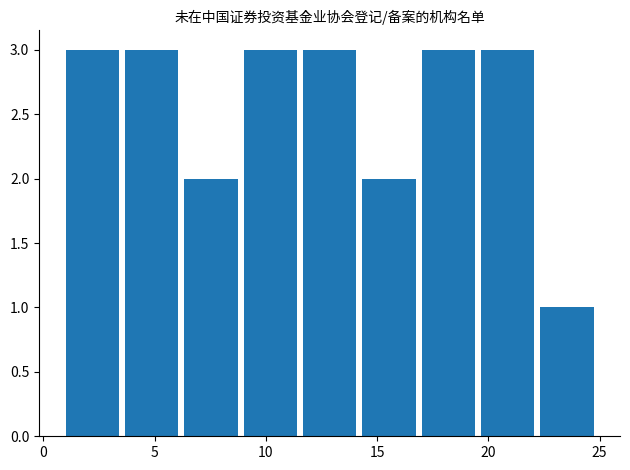

What is the maximum value shown in the chart?

3